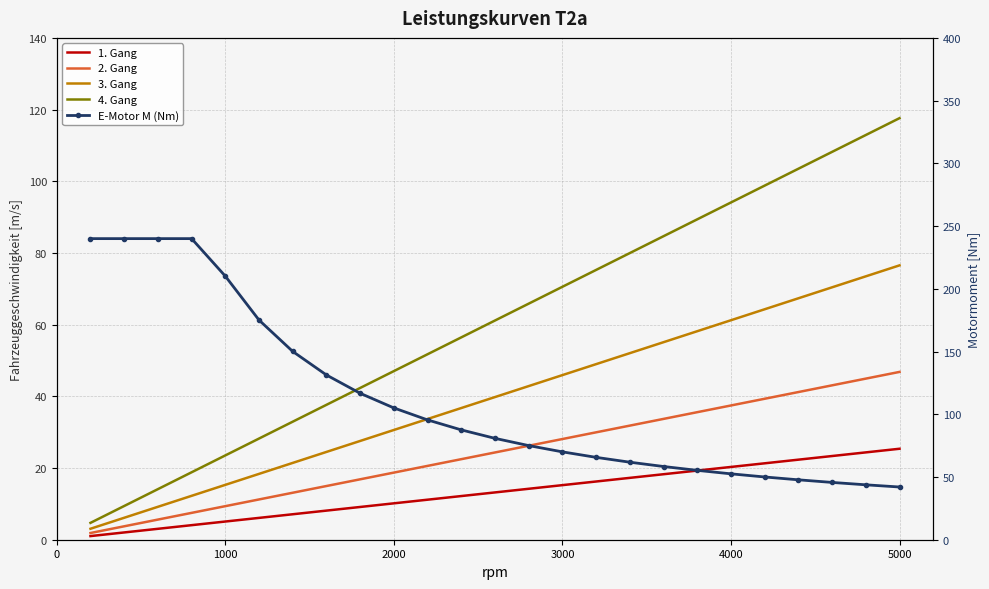

What is the highest value of the 4. Gang series?

117.6